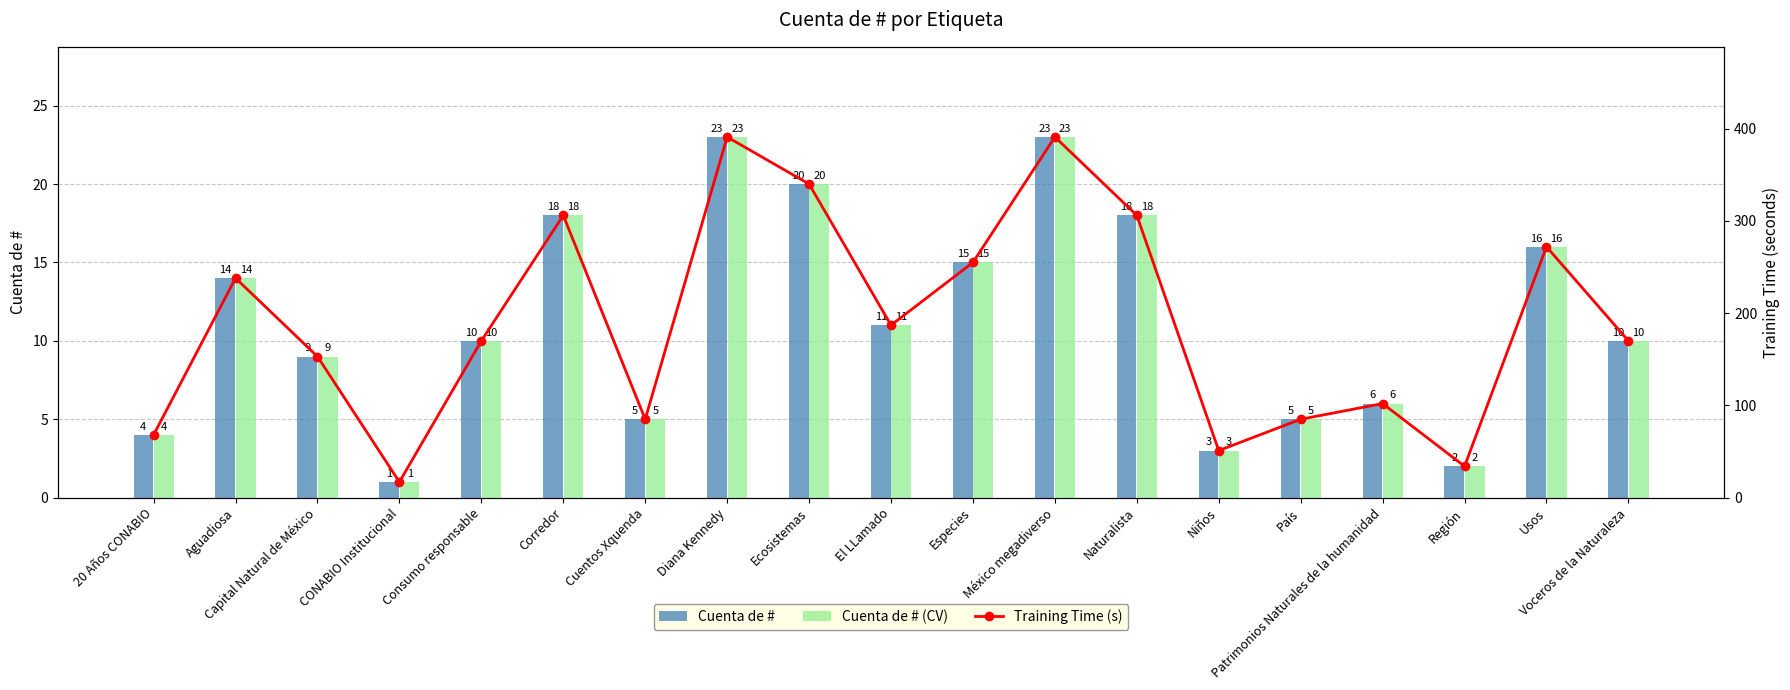

What is the value of the Training Time (s) bar at the 13th from the left?

306